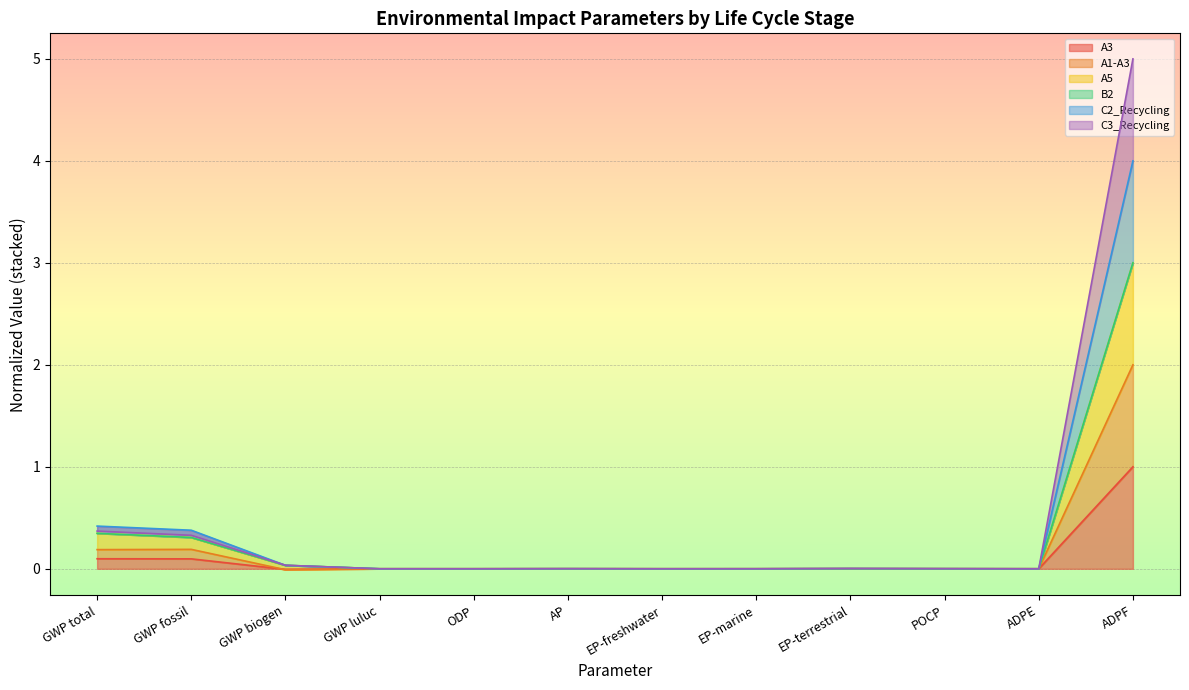

Is it true that A3 equals 0.0 at GWP luluc?

True